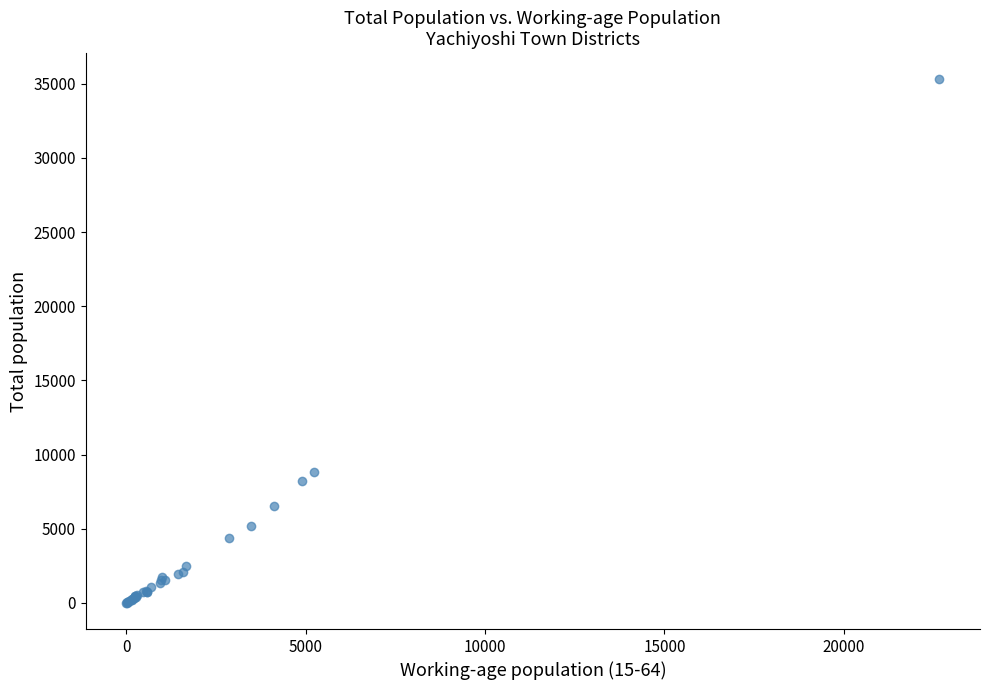

What Y value in the scatter plot is closest to 17648?

8796